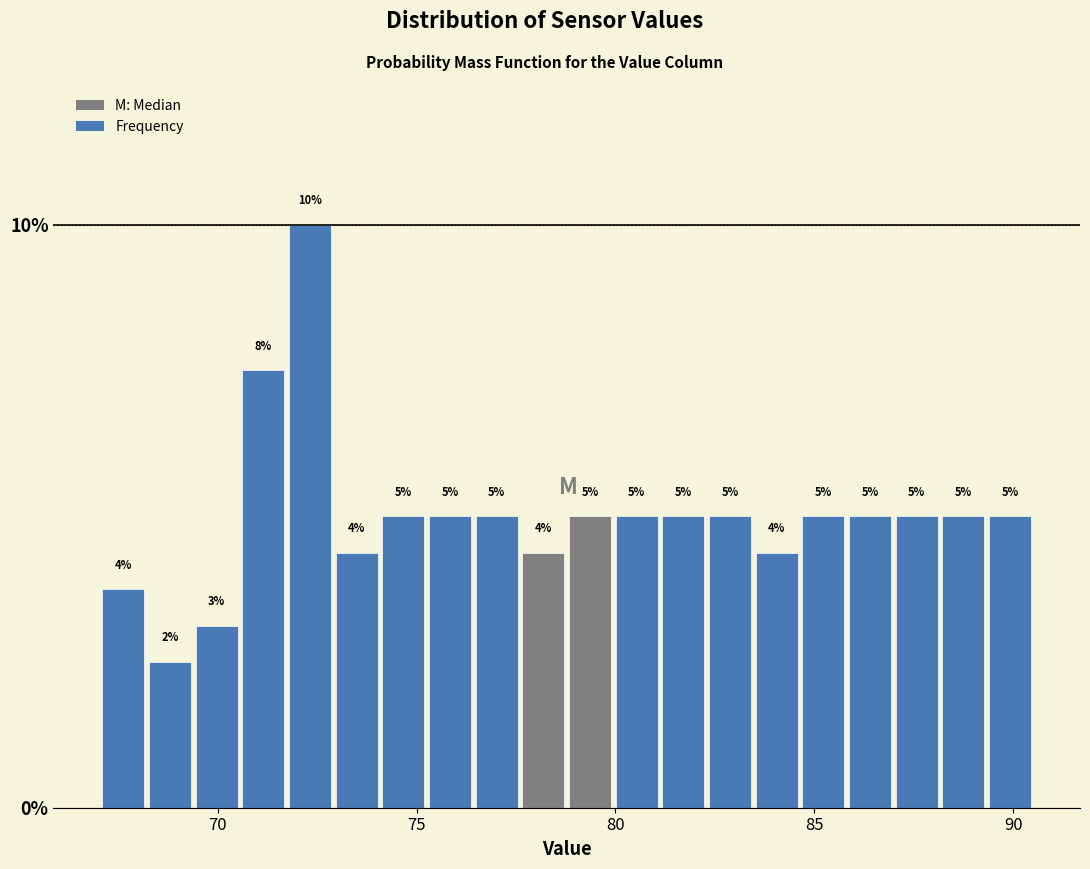

Read against the x-axis, roughly where is the centre of the tallest bar?

72.5